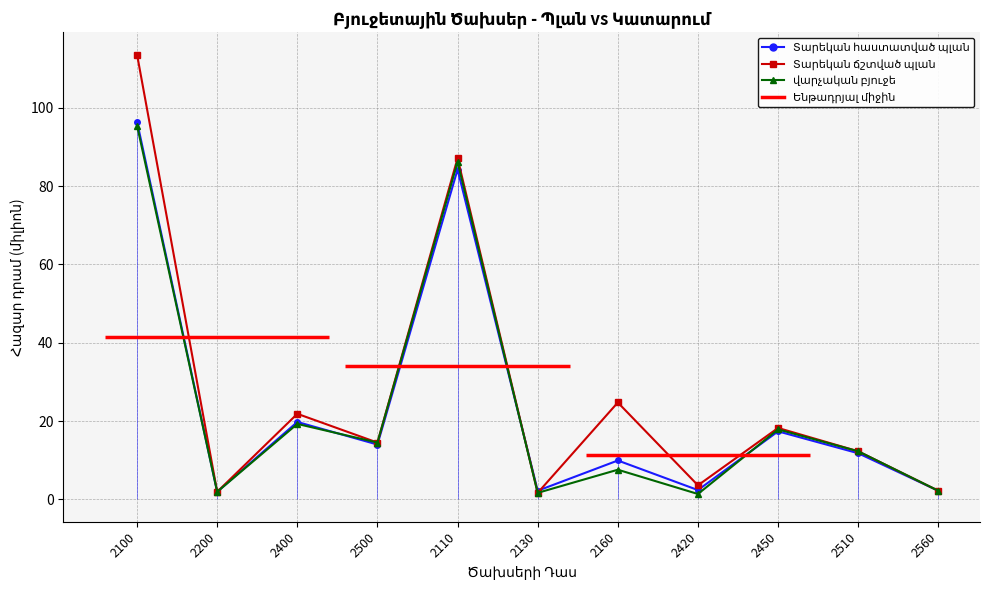

What is the sum of all վարչական բյուջե values?

260.4